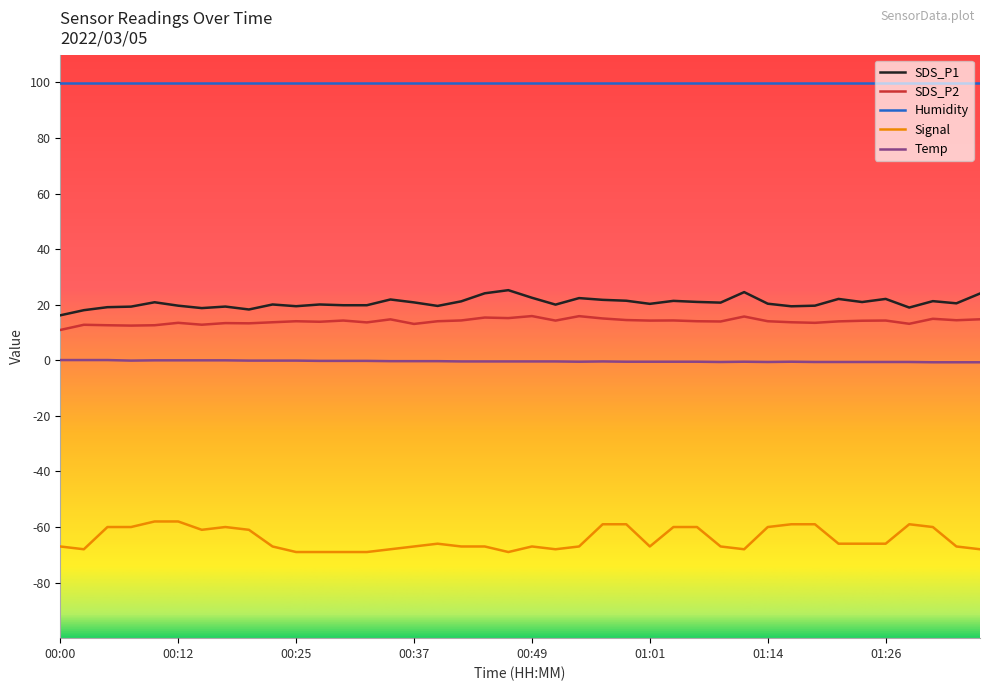

Which series has the widest spread of values?

Signal